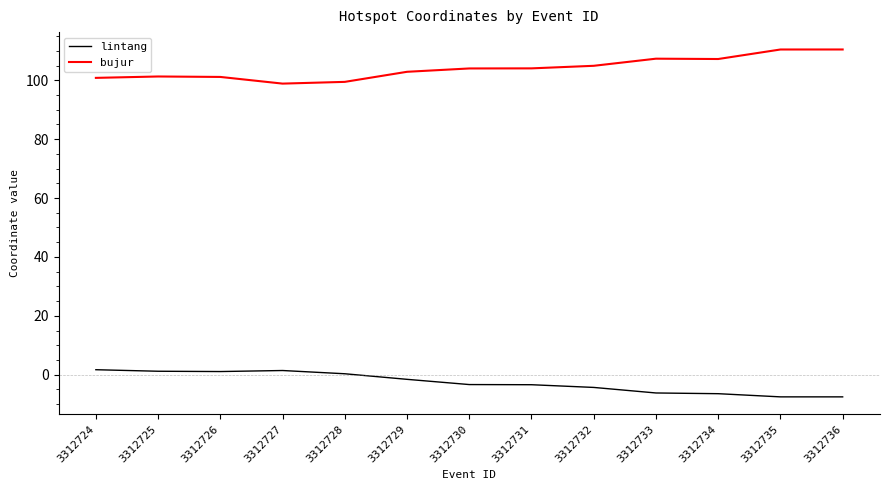

What is the average value of the lintang series?

-2.7